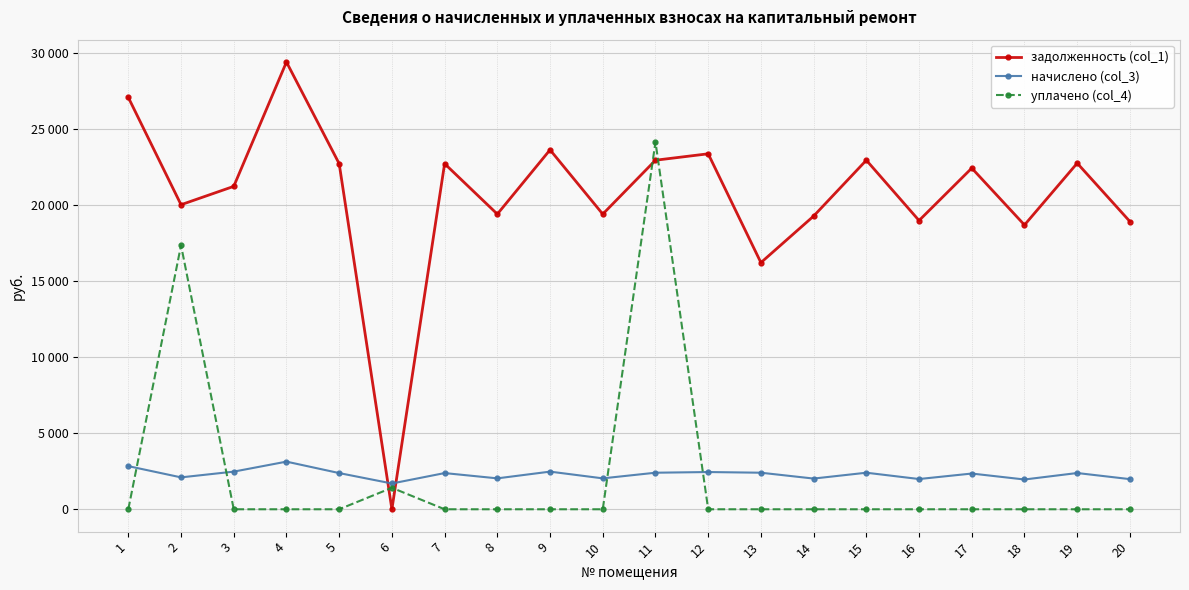

What are all the series names shown in the legend?

задолженность (col_1), начислено (col_3), уплачено (col_4)